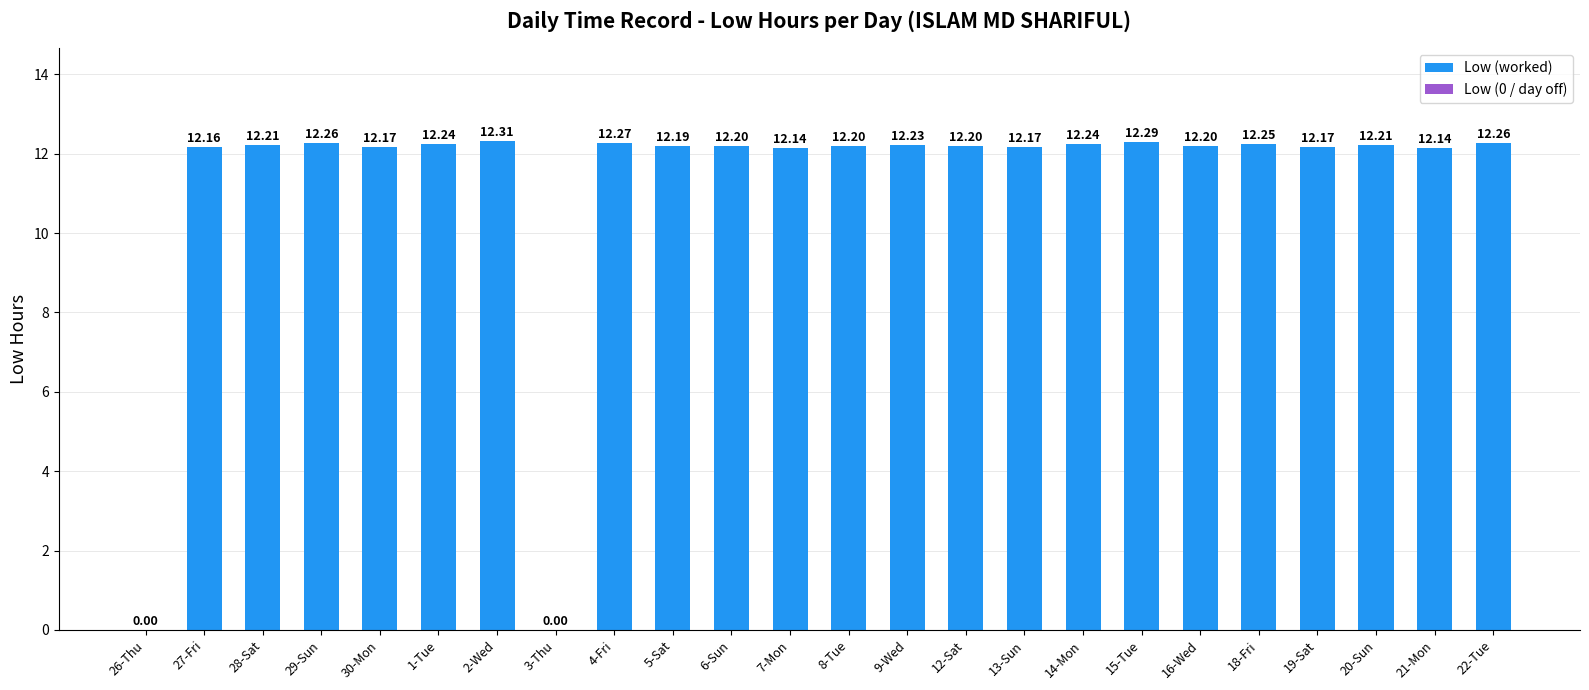

Is it true that the value at 27-Fri is 3.5?

False